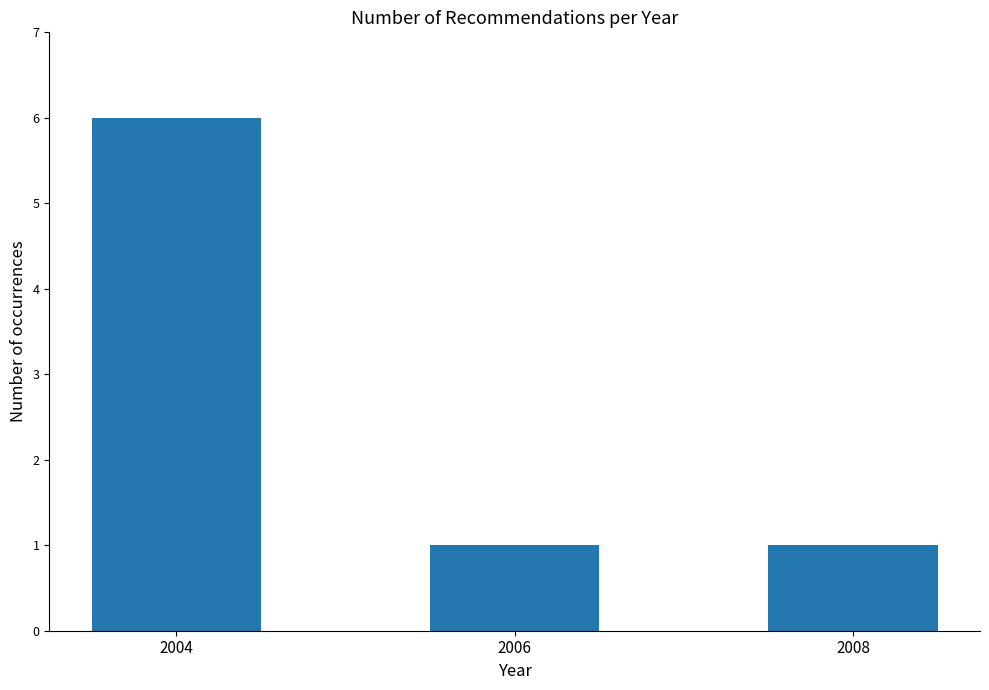

What is the change in value from 2004 to 2006?

-5